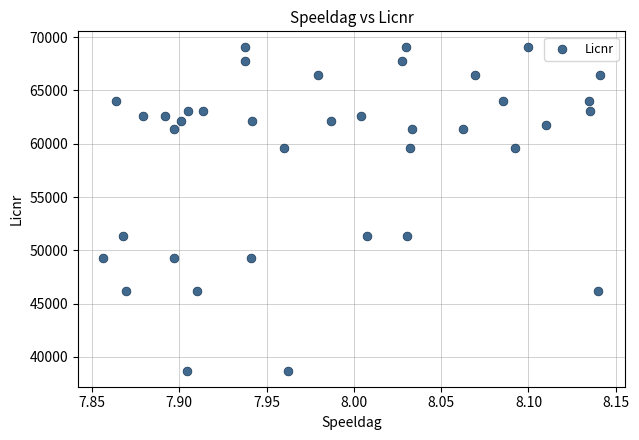

What is the range of Y values (max minus min)?

30314